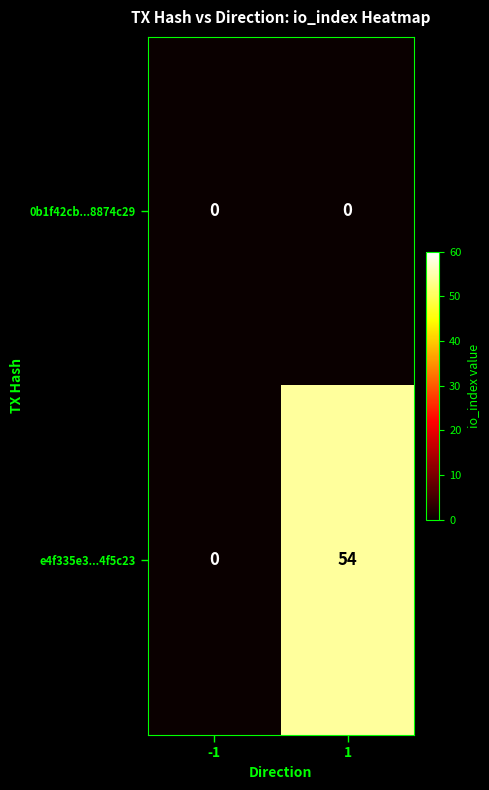

What is the sum of all e4f335e3...4f5c23 values?

54